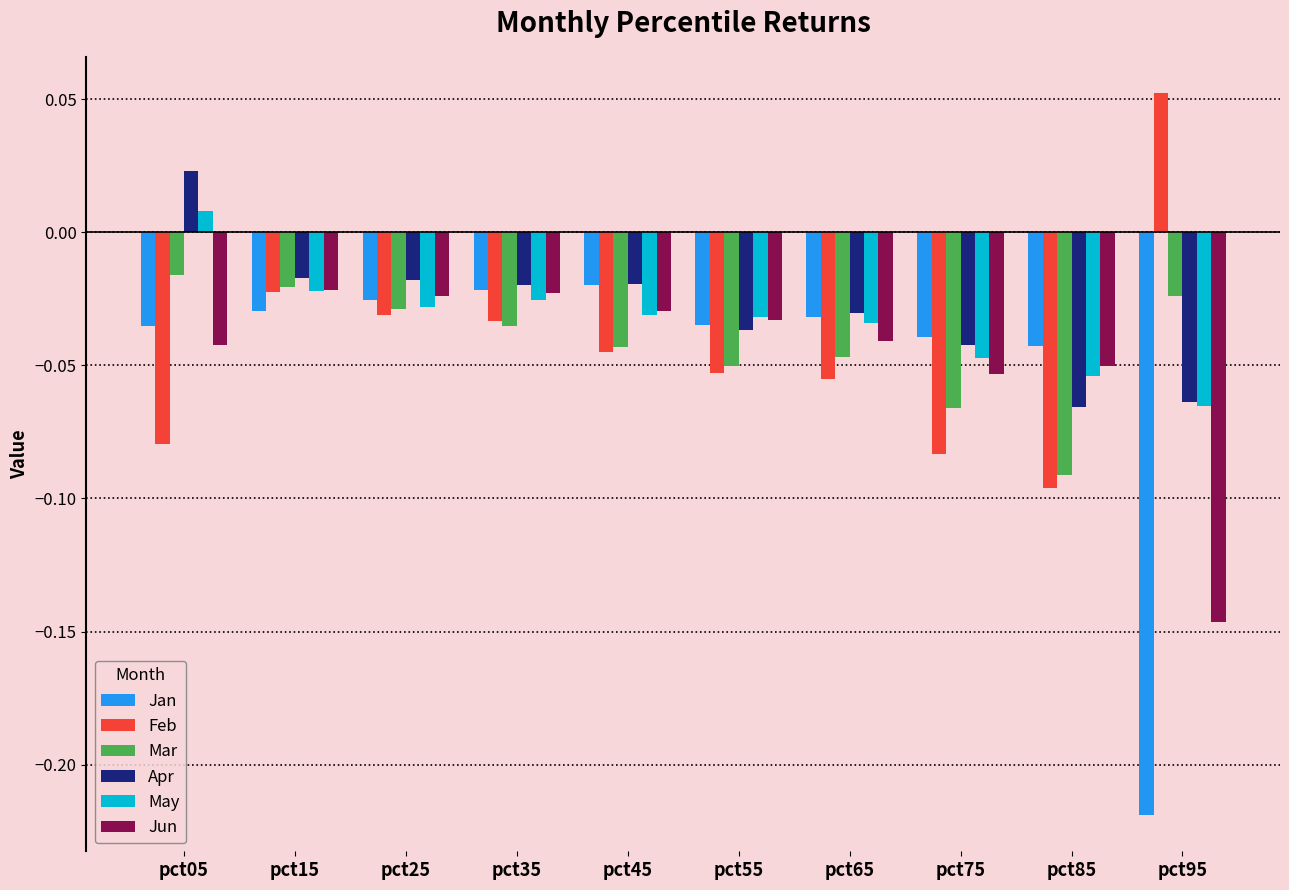

How many bars are there in each group?

6